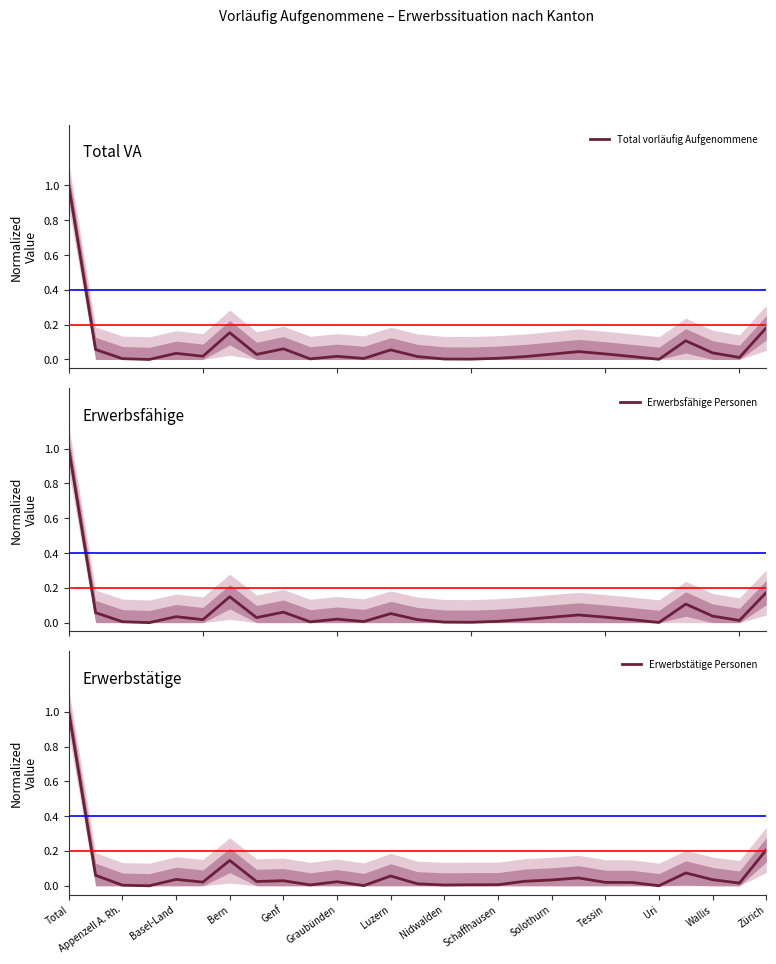

The Erwerbstätige Personen series shows 0.0 at Appenzell A. Rh.. True or false?

True